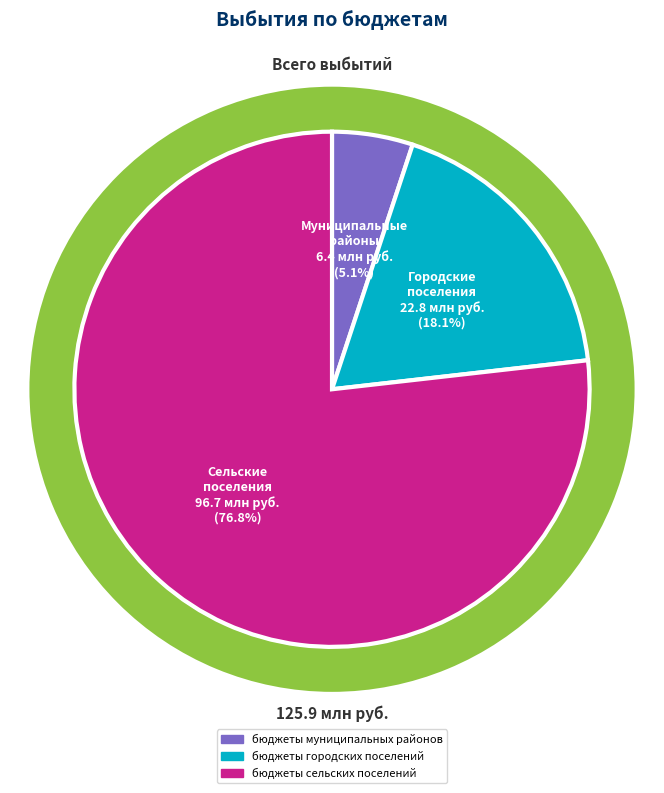

Between бюджеты сельских поселений and бюджеты муниципальных районов, which is larger?

бюджеты сельских поселений